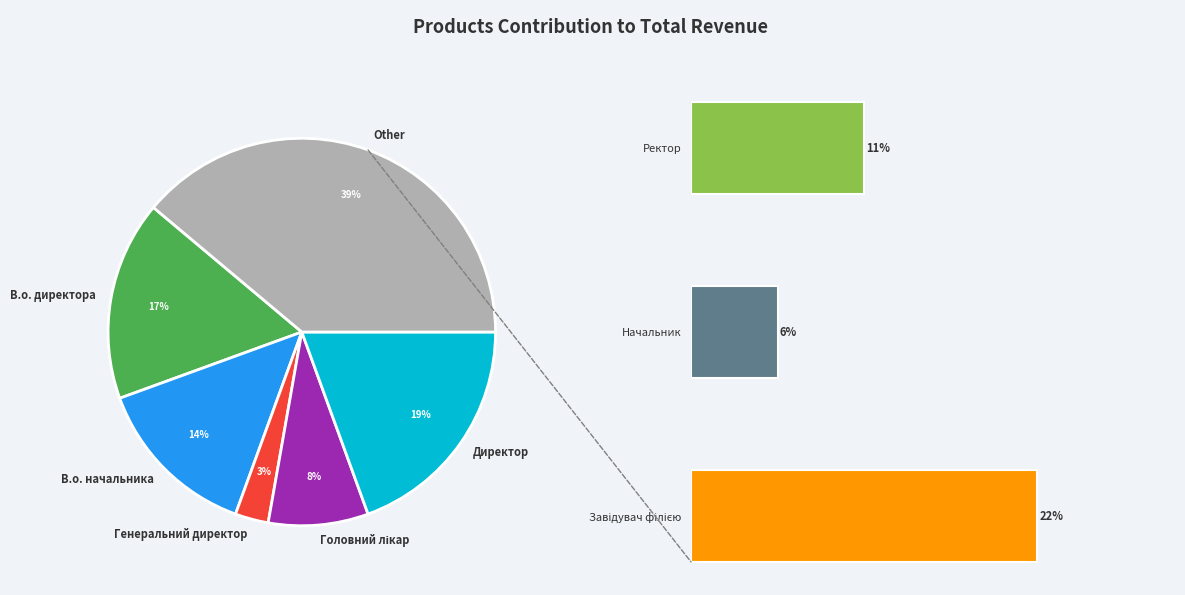

To the nearest percent, what portion does Генеральний директор represent?

3%